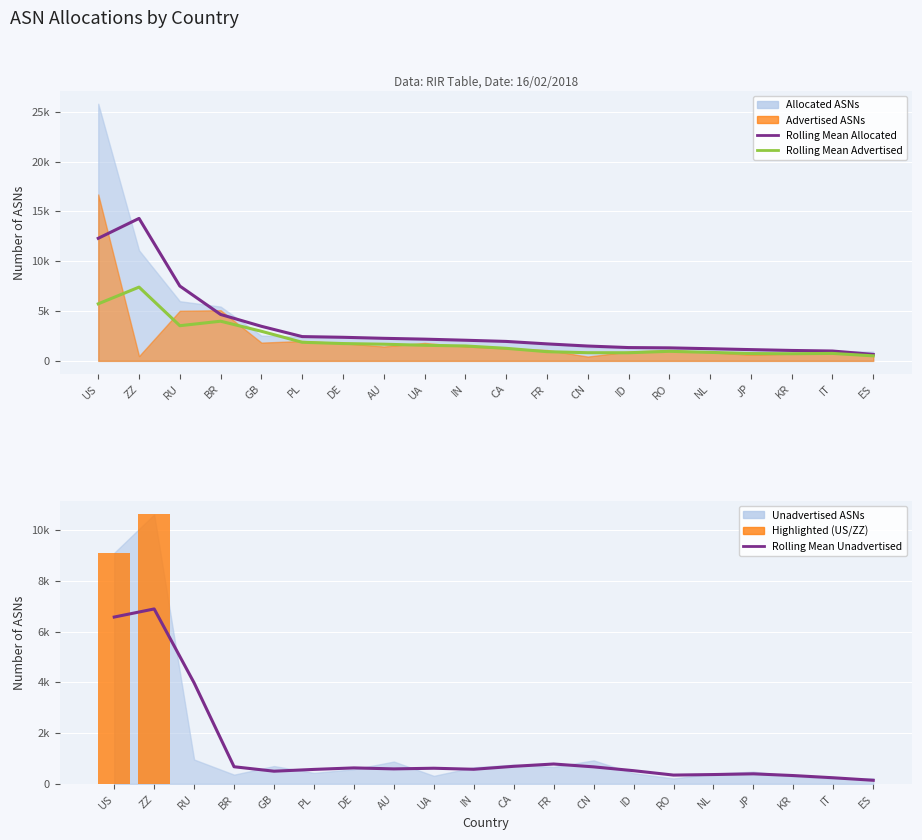

What is the label of the 8th bar from the right?

CN